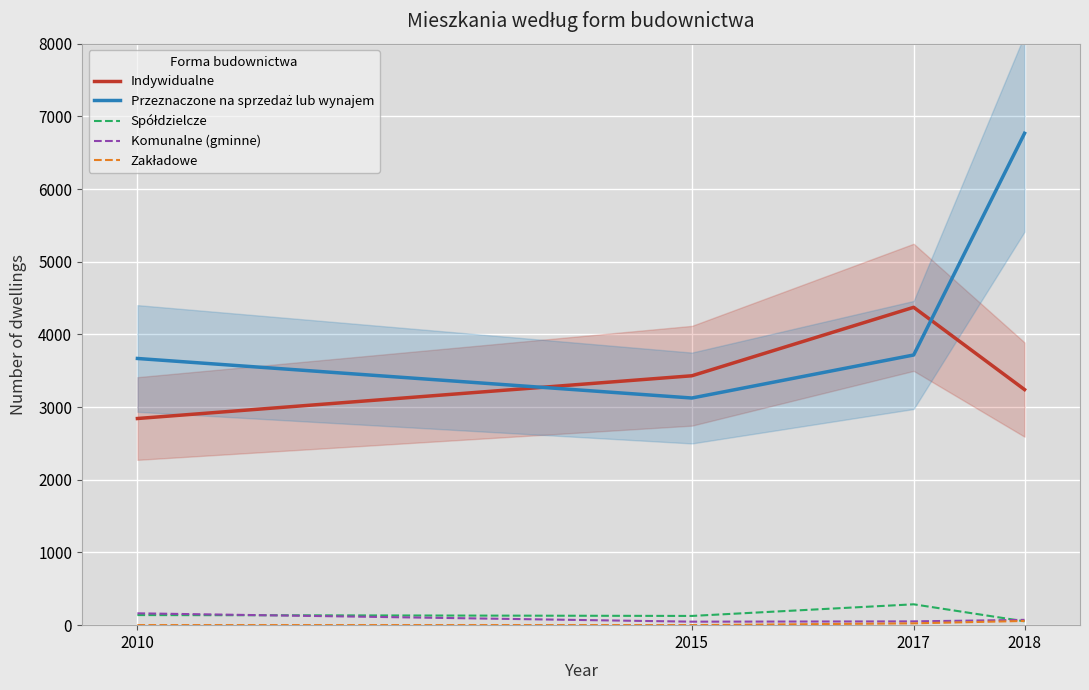

Where do Komunalne (gminne) and Spółdzielcze first cross each other?

2010 and 2015